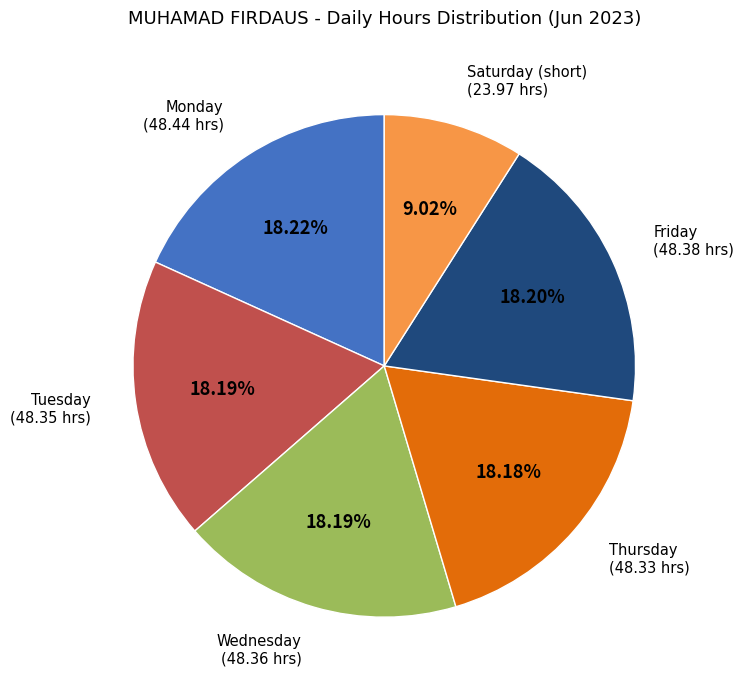

Does any single category account for the majority?

No